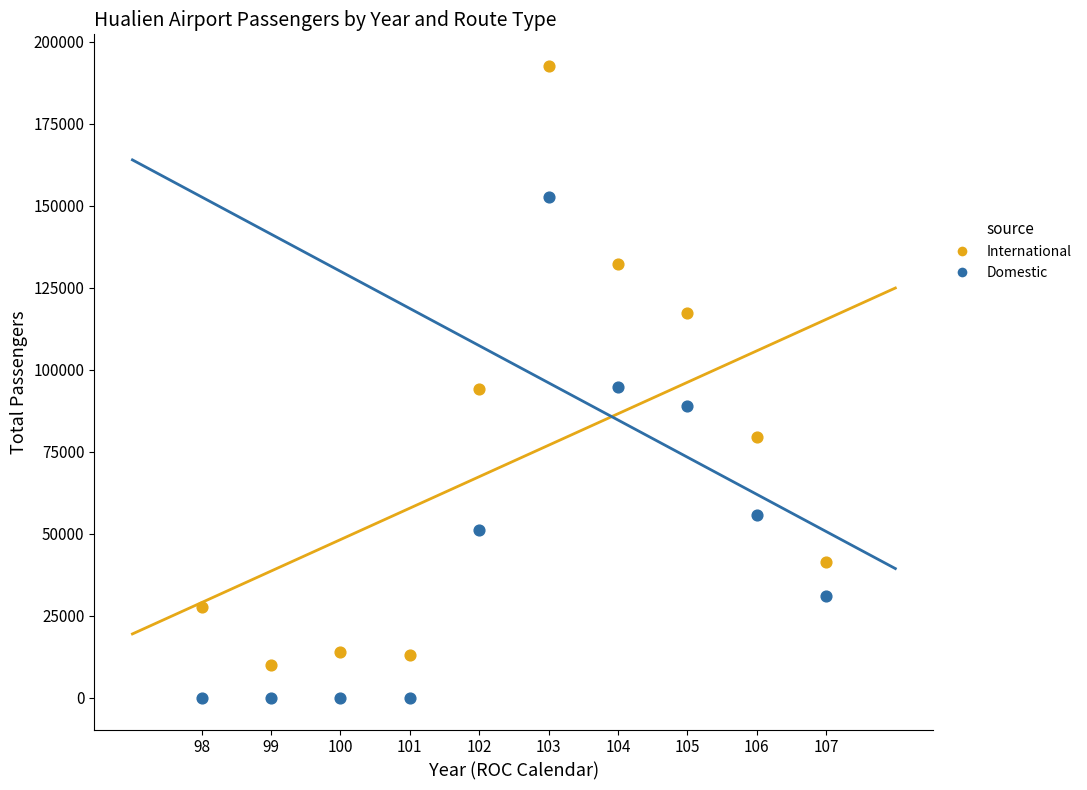

Which series contains the lowest Y value?

Domestic